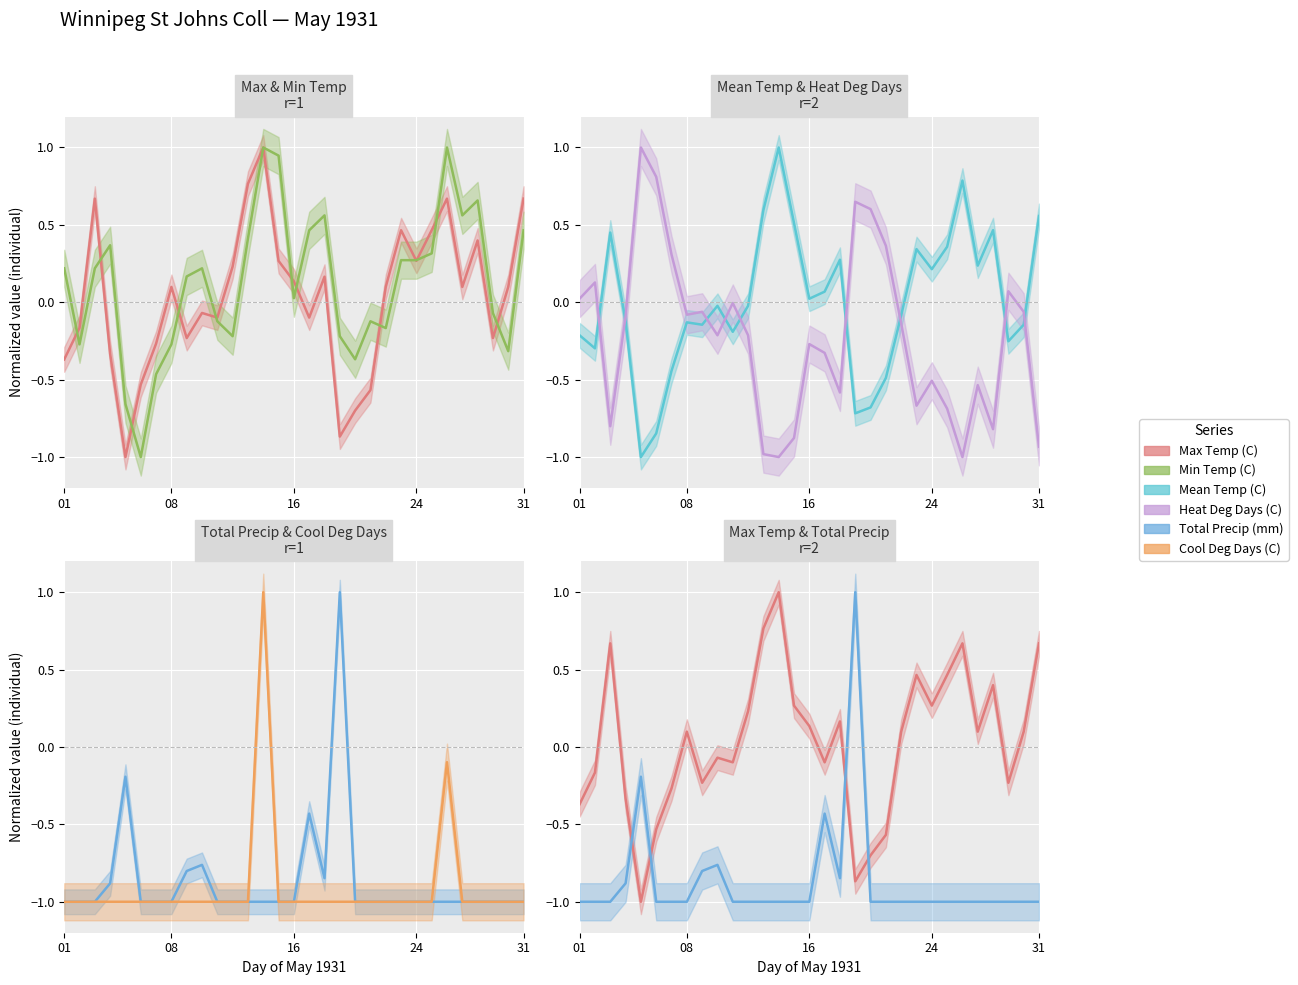

How many negative values does the Cool Deg Days (C) series have?

30